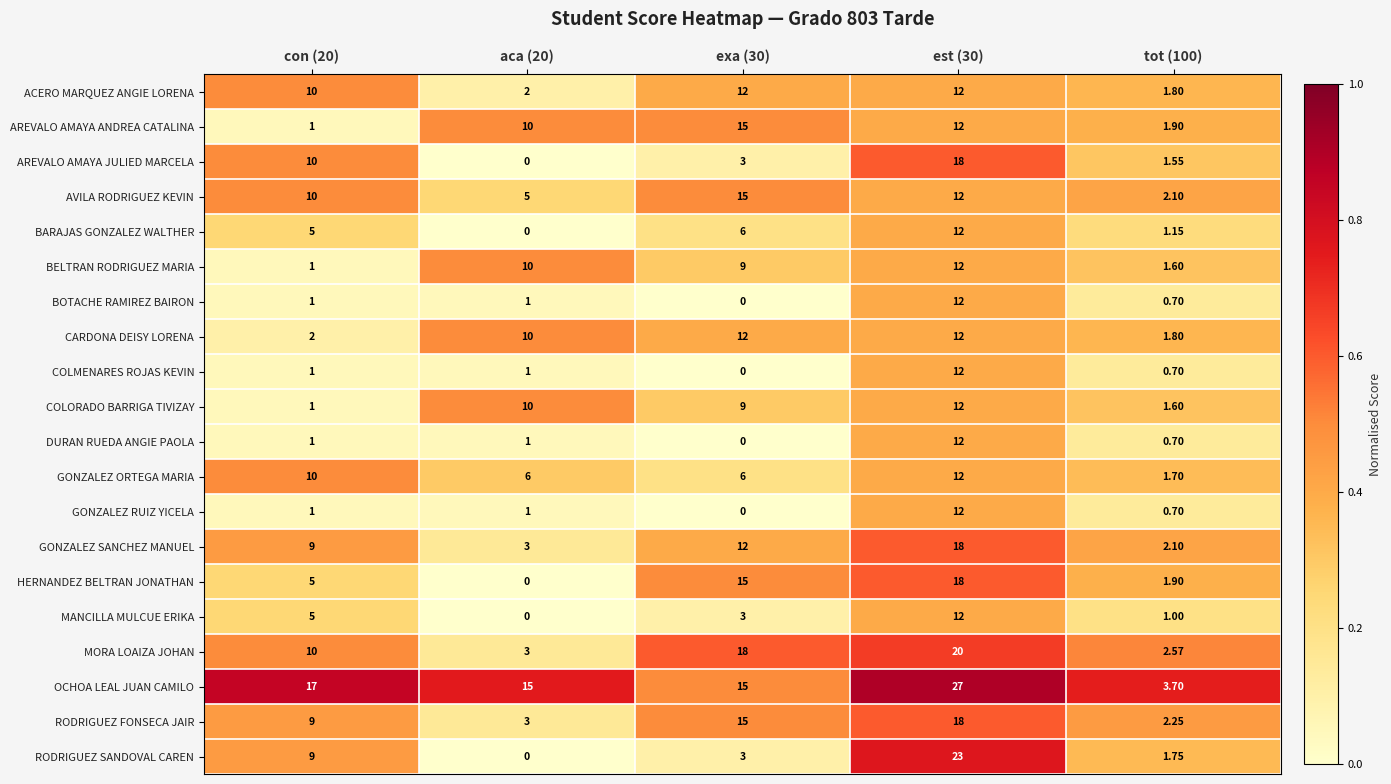

At which category is the sum across all series the highest?

est (30)